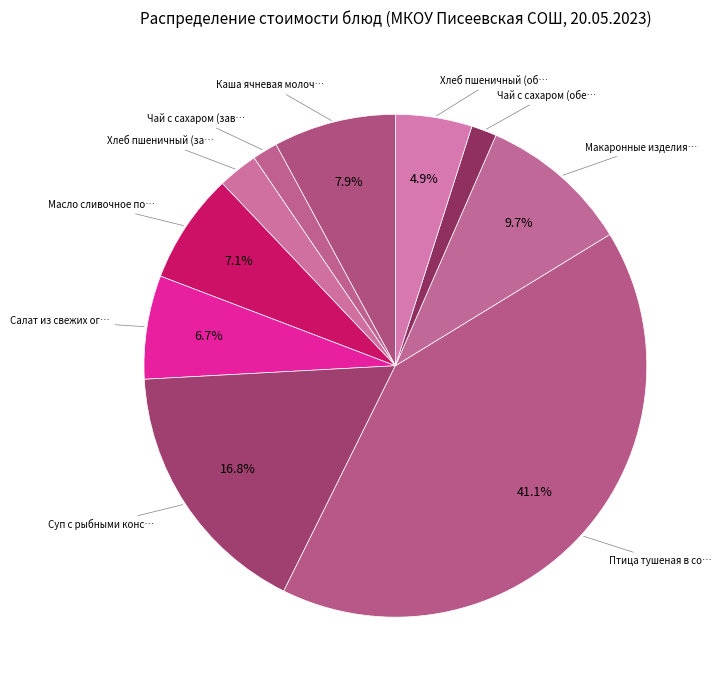

Rank the categories by value from lowest to highest.

Чай с сахаром (завтрак), Чай с сахаром (обед), Хлеб пшеничный (завтрак), Хлеб пшеничный (обед), Салат из свежих огурцов, Масло сливочное порционно, Каша ячневая молочная с маслом, Макаронные изделия отварные, Суп с рыбными консервами, Птица тушеная в соусе